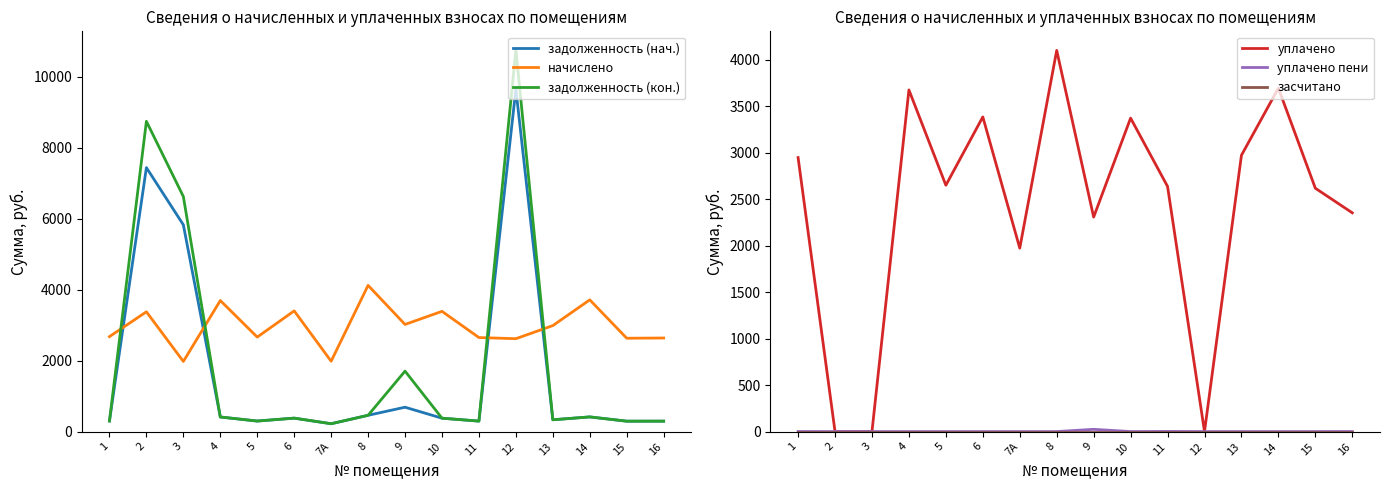

Where do уплачено and задолженность (кон.) first cross each other?

1 and 2